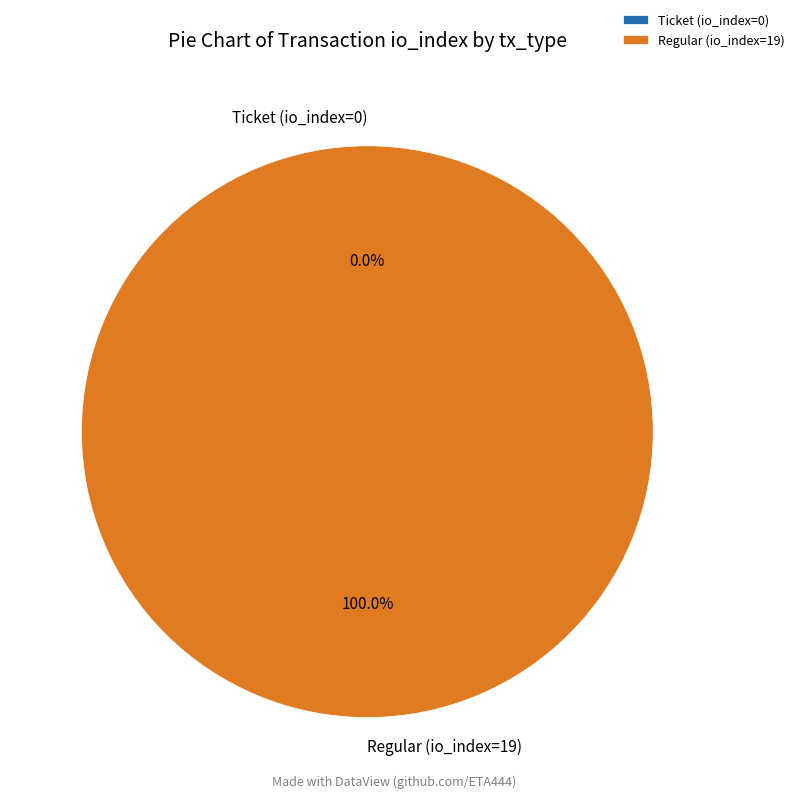

Is it true that Ticket (io_index=0) is 1% of the pie?

False